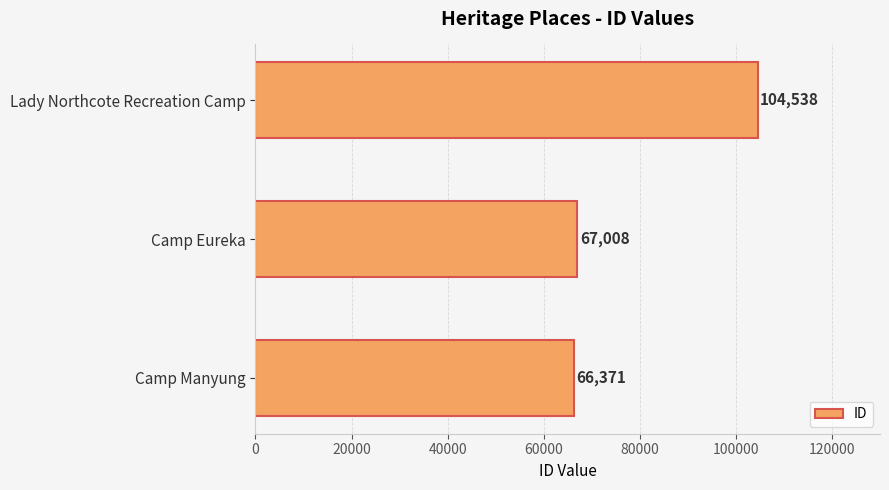

Which has a higher value, Camp Eureka or Camp Manyung?

Camp Eureka